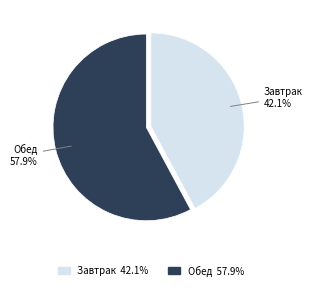

What is the largest slice in the pie chart?

Обед